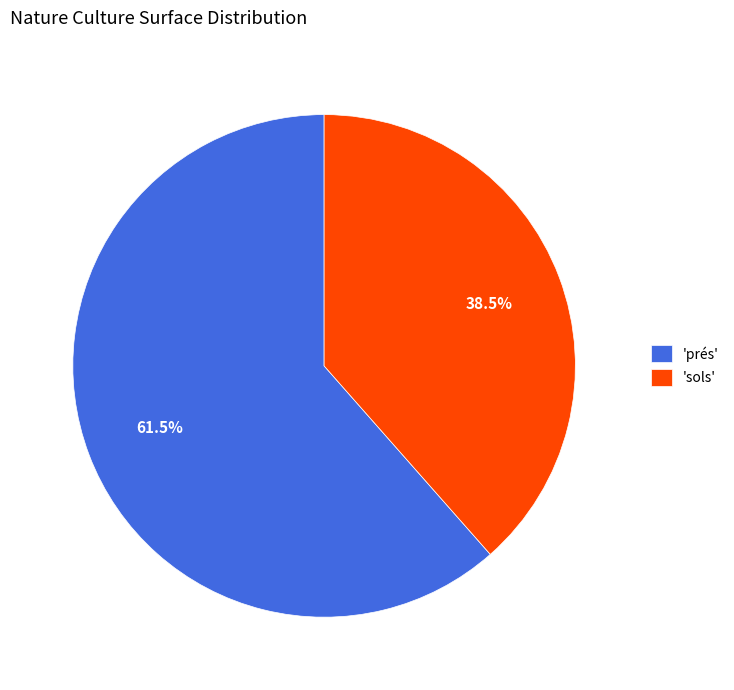

What is the majority slice?

'prés'